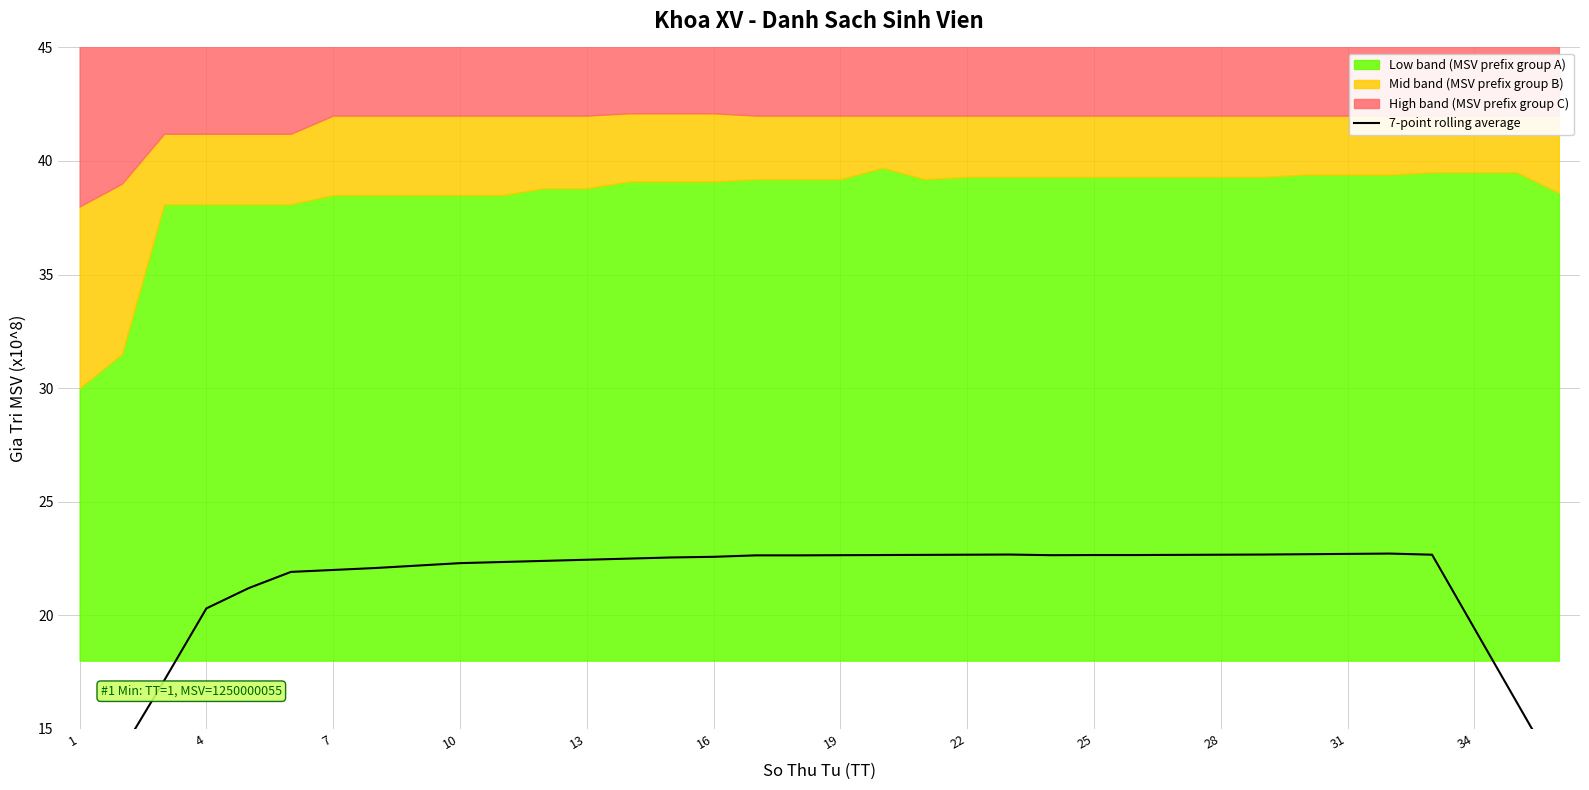

Does the chart display data point markers on the line(s)?

No